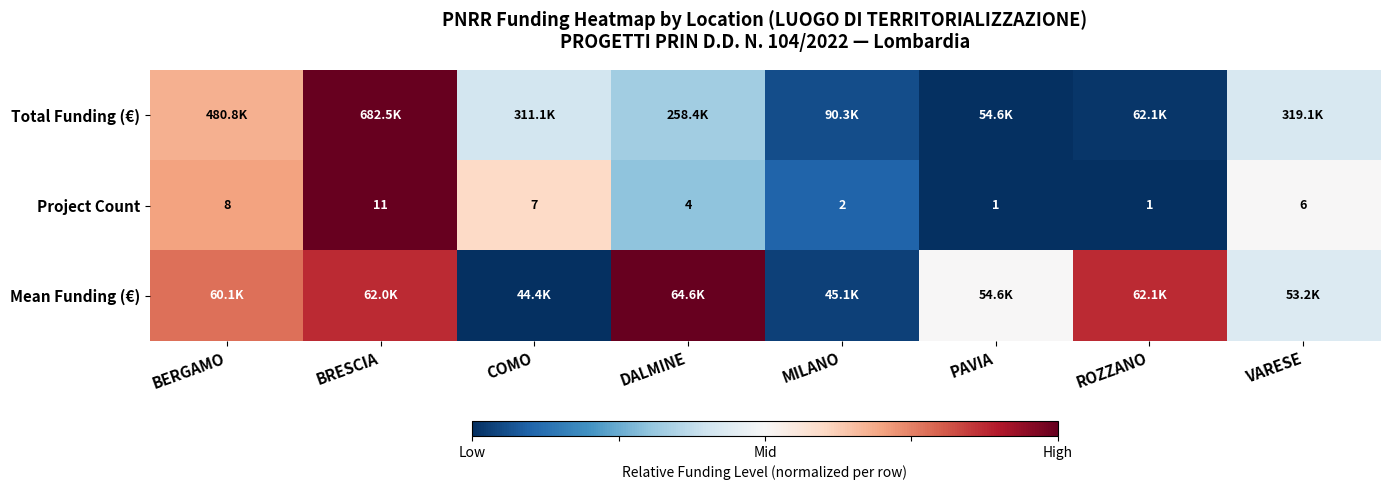

At which label is Project Count closest to 6?

VARESE